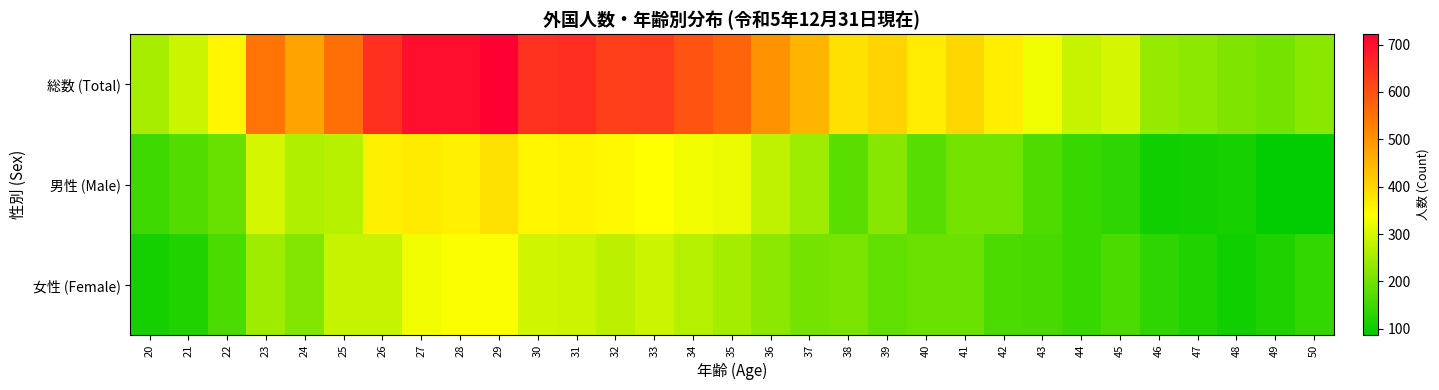

At how many categories does at least one series exceed 505?

12